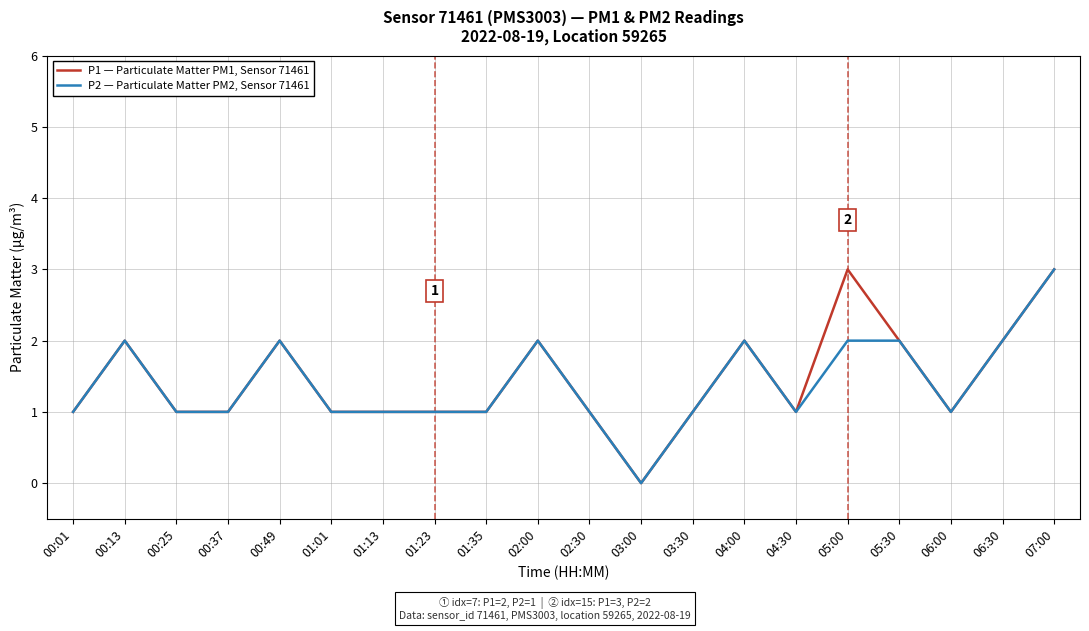

The value of P2 — Particulate Matter PM2, Sensor 71461 at 05:00 is 1. True or false?

False